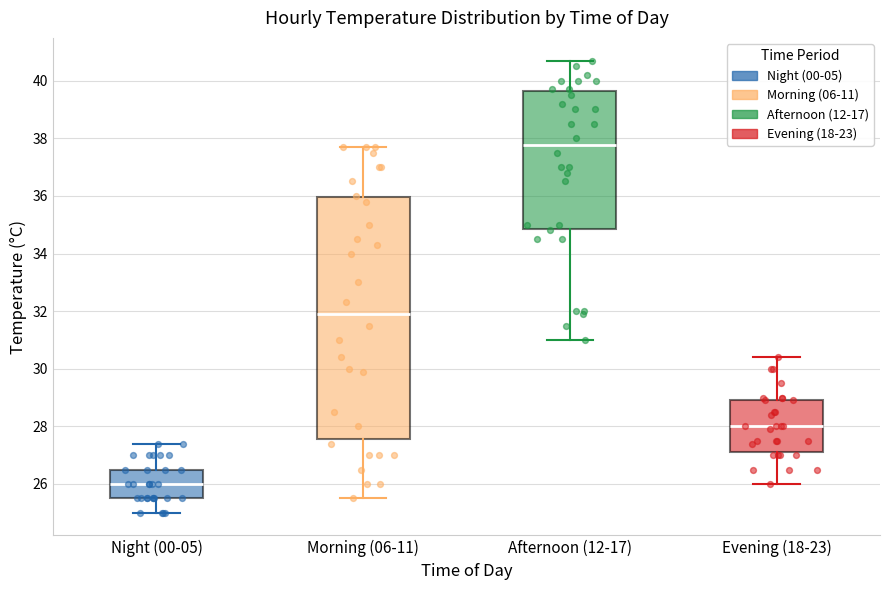

Which box's median line is the lowest?

Night (00-05)